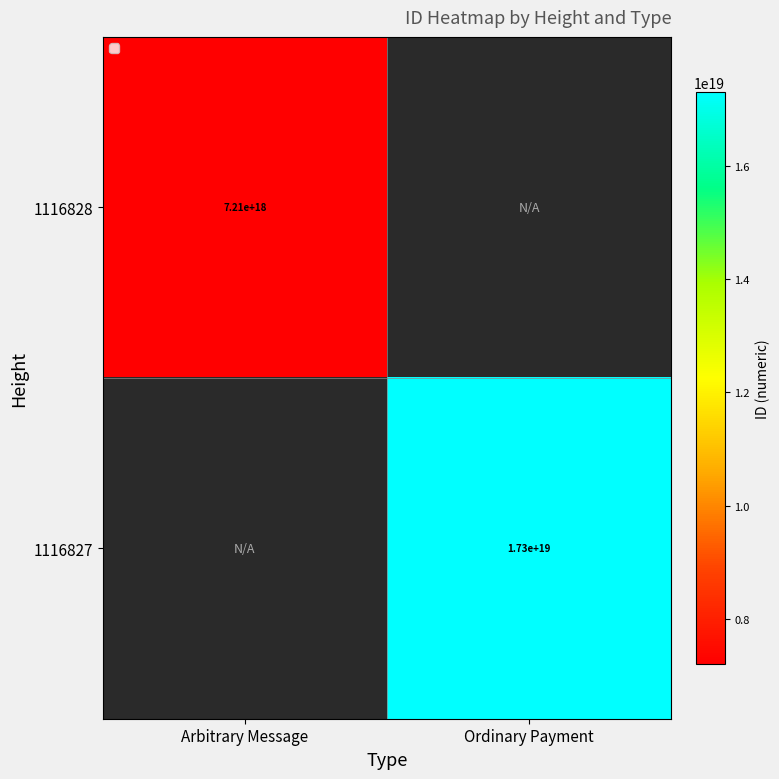

How many distinct data groups are displayed?

2